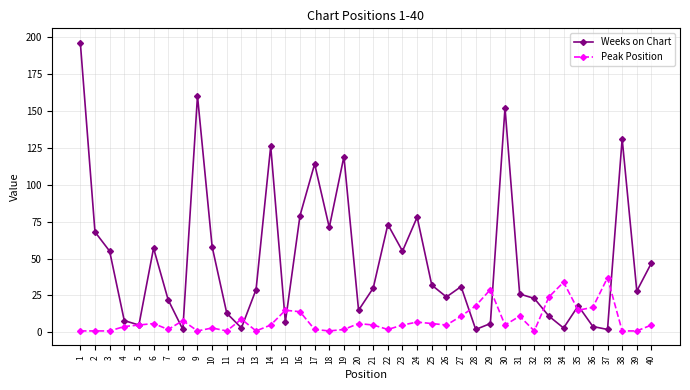

Which series ends up on top after the final intersection of Peak Position and Weeks on Chart?

Weeks on Chart